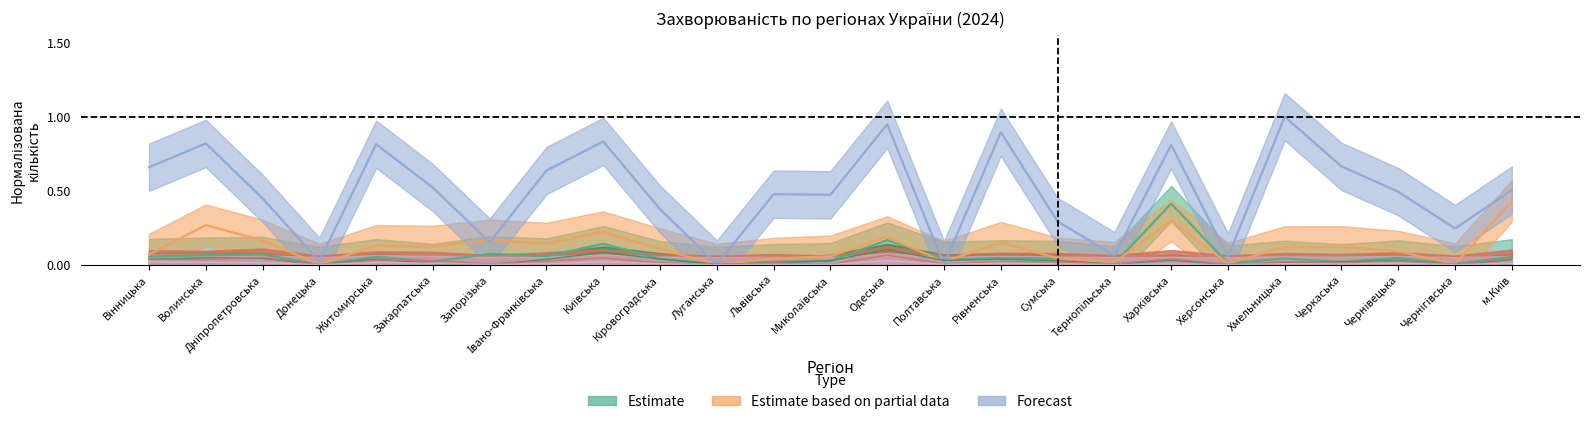

List the labels in order of Корости (всього) value, largest first.

Одеська, Дніпропетровська, Київська, м.Київ, Харківська, Вінницька, Волинська, Житомирська, Закарпатська, Чернівецька, Івано-Франківська, Рівненська, Хмельницька, Сумська, Кіровоградська, Черкаська, Львівська, Запорізька, Полтавська, Тернопільська, Херсонська, Миколаївська, Чернігівська, Донецька, Луганська